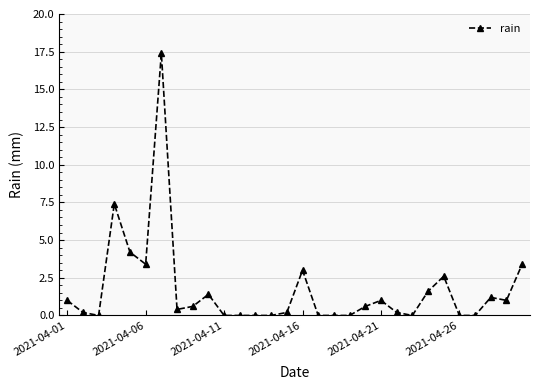

Reading right to left, list all the values displayed in this chart.

3.4	1.0	1.2	0.0	0.0	2.6	1.6	0.0	0.2	1.0	0.6	0.0	0.0	0.0	3.0	0.2	0.0	0.0	0.0	0.0	1.4	0.6	0.4	17.4	3.4	4.2	7.4	0.0	0.2	1.0